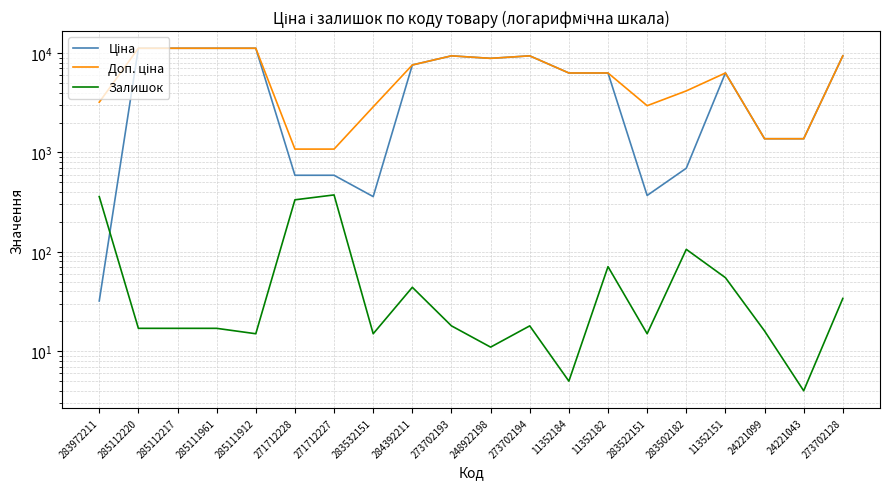

How many lines are shown in the chart?

3